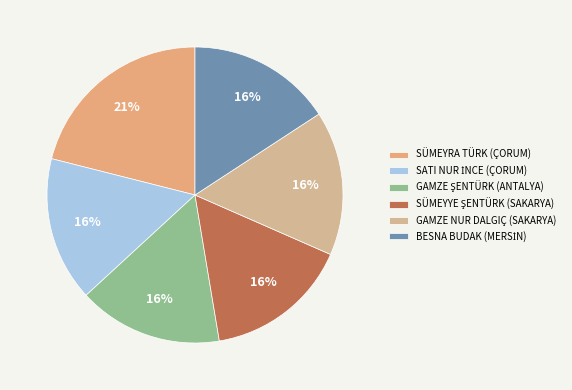

Count the number of slices in the pie.

6